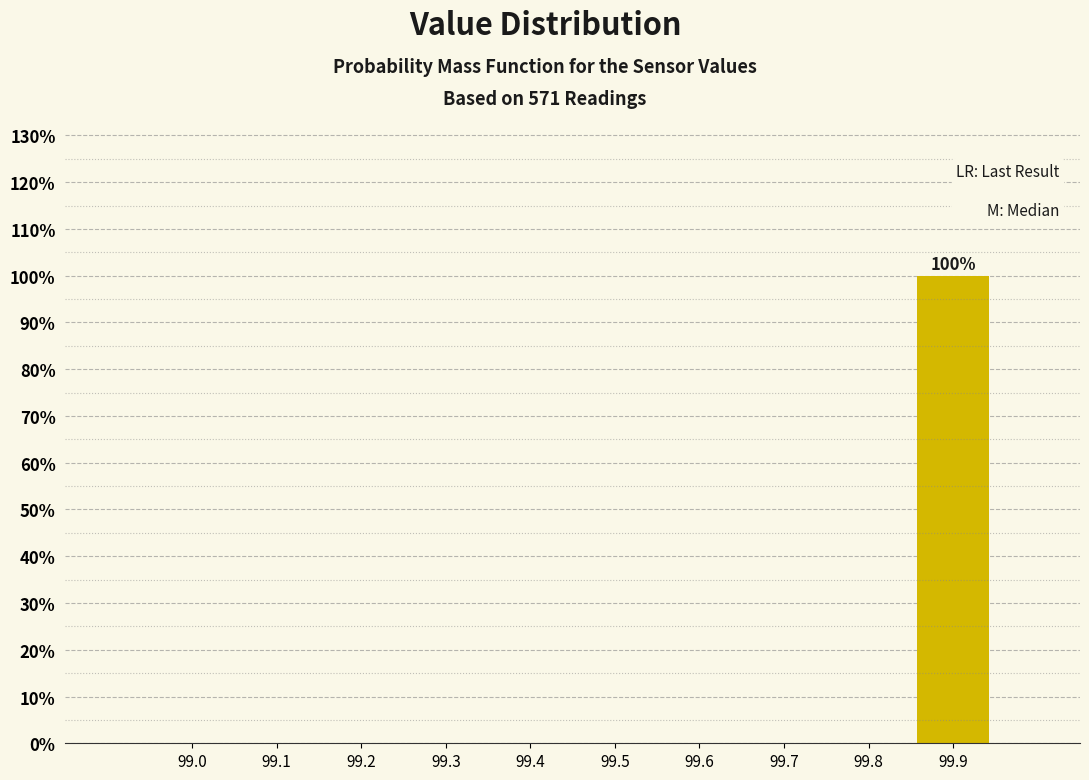

Reading left to right, list all the values displayed in this chart.

99.0=0	99.1=0	99.2=0	99.3=0	99.4=0	99.5=0	99.6=0	99.7=0	99.8=0	99.9=100